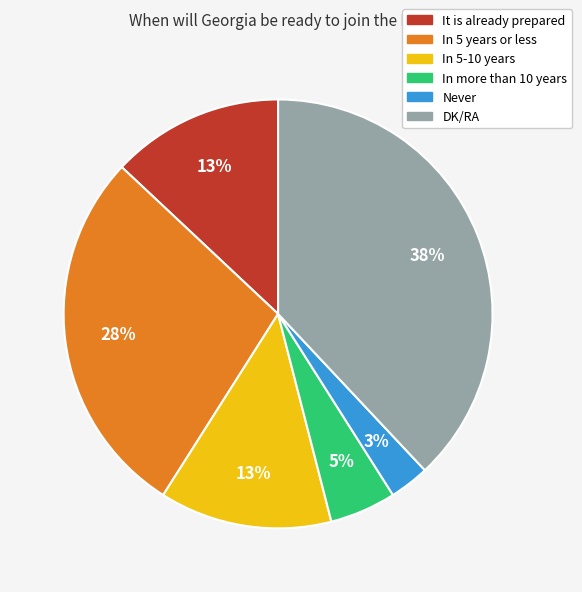

The DK/RA slice represents 33% of the pie. True or false?

False